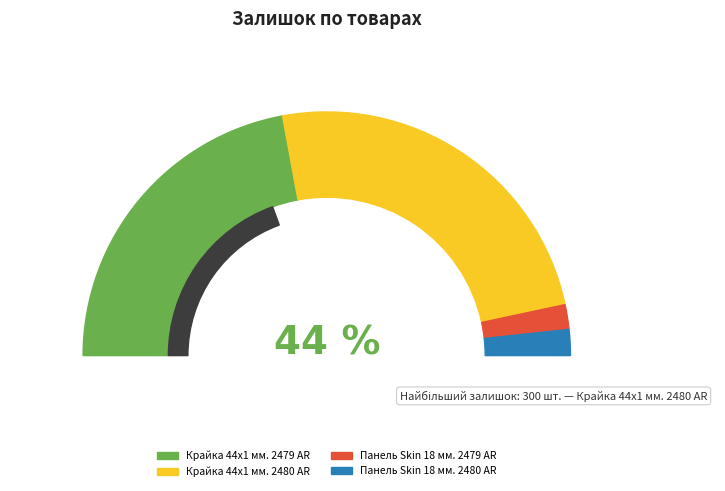

Is there a majority slice in this chart?

No